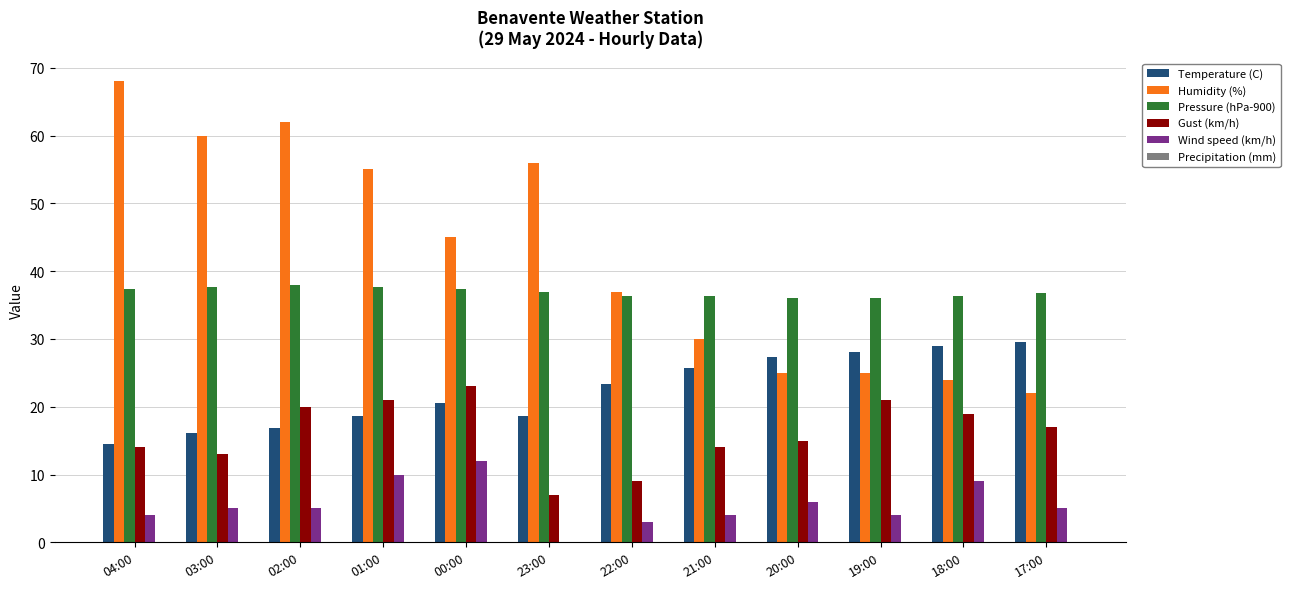

At which label is Humidity (%) closest to 45?

00:00